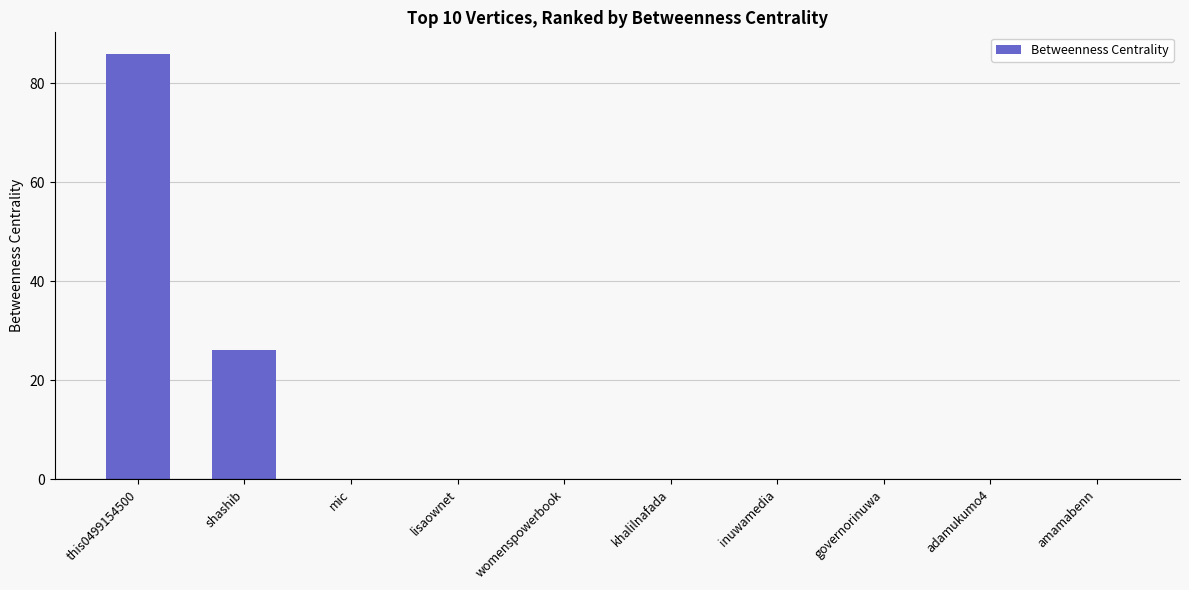

Are the bars horizontal?

No